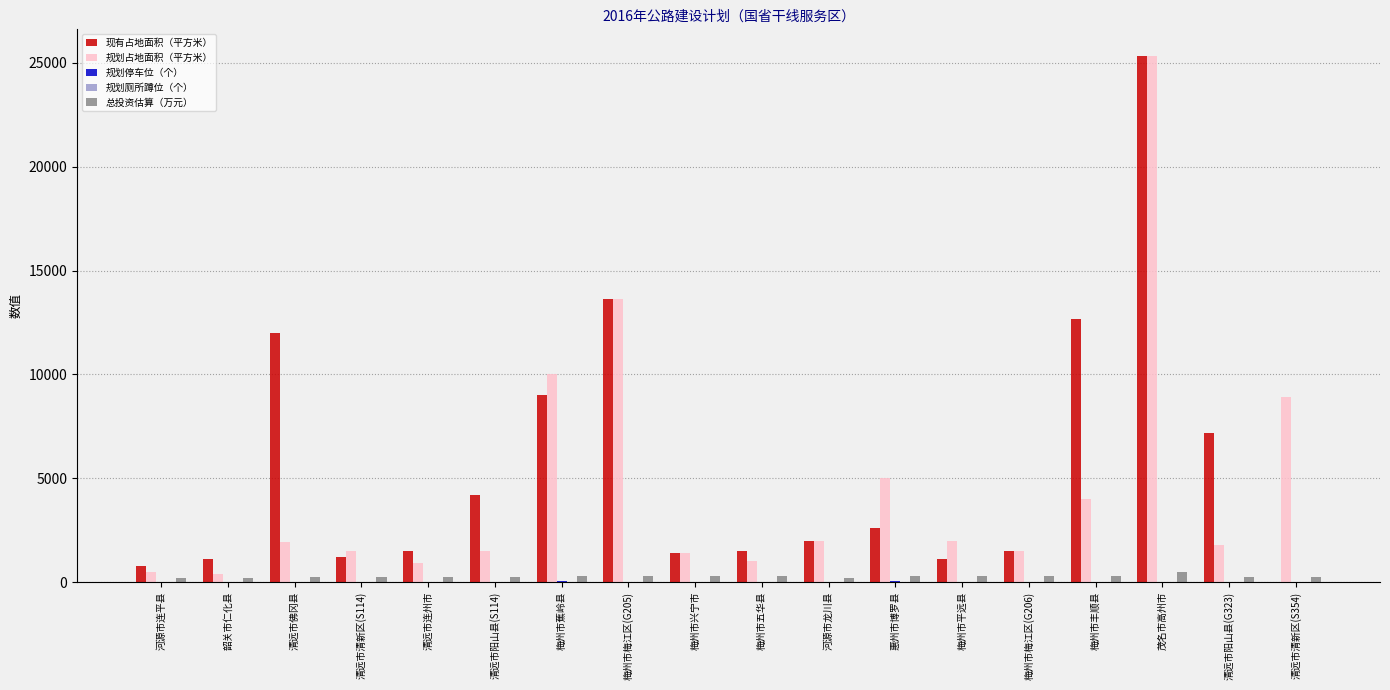

Where is 现有占地面积（平方米） nearest to the value 12673?

梅州市丰顺县